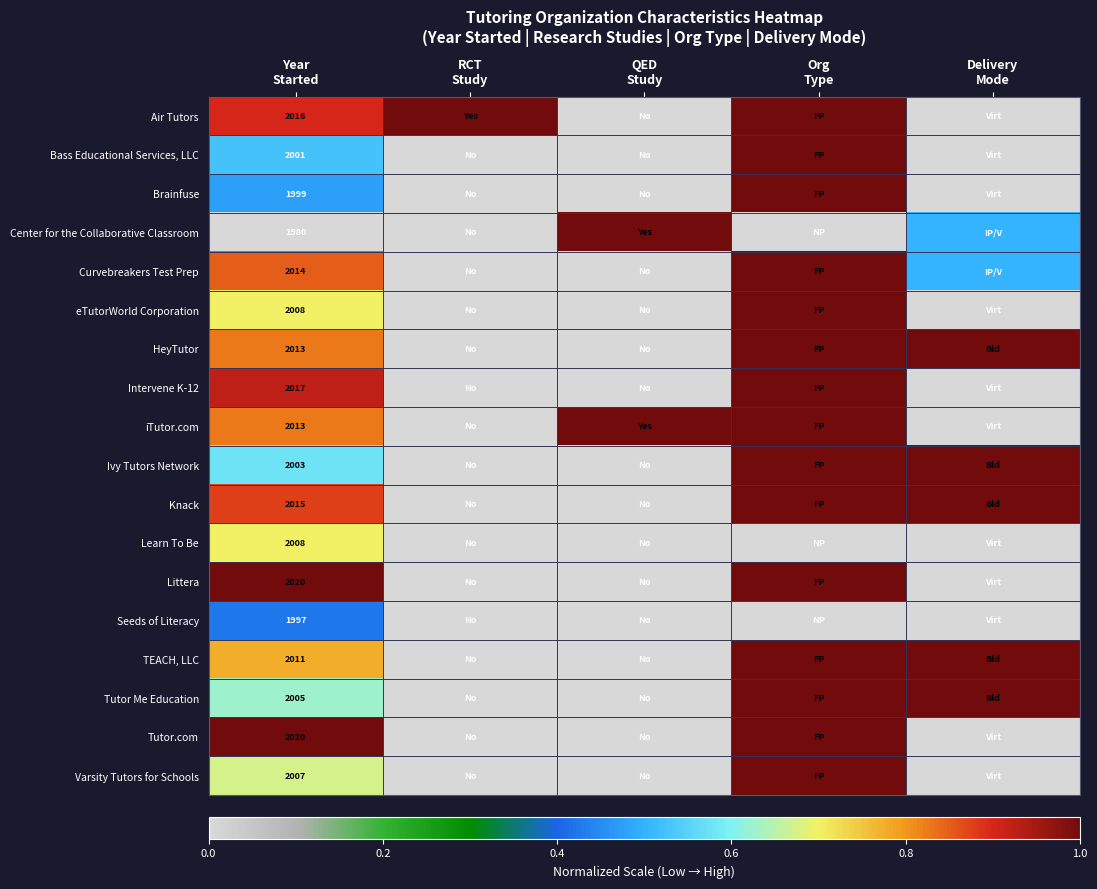

Read the Curvebreakers Test Prep value at Year Started.

0.8